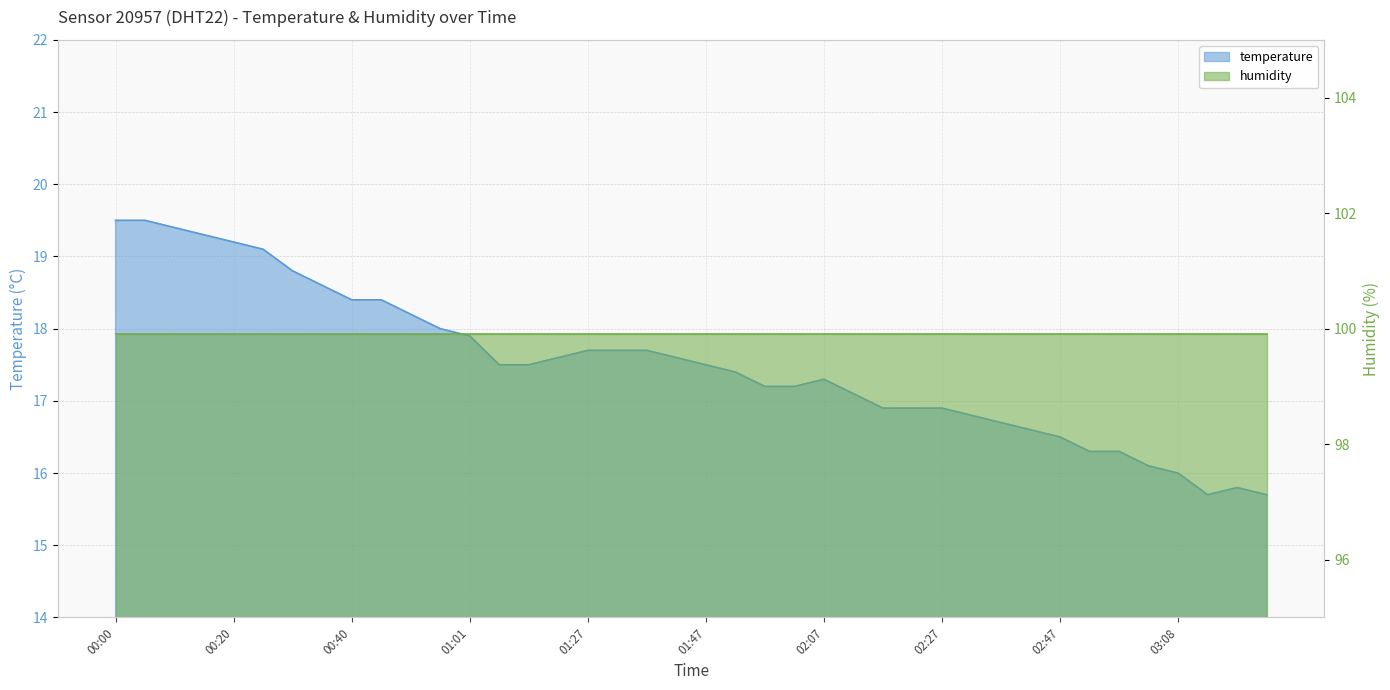

True or false: the data shows 16.6 at 02:42.

True